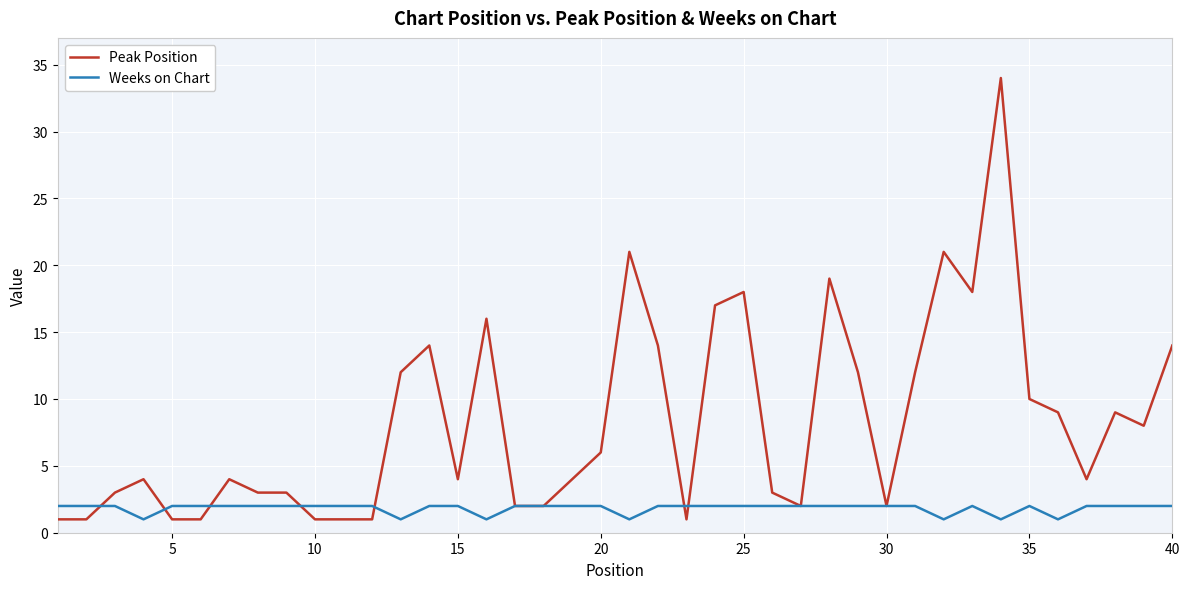

Which series has the largest total across all categories?

Peak Position